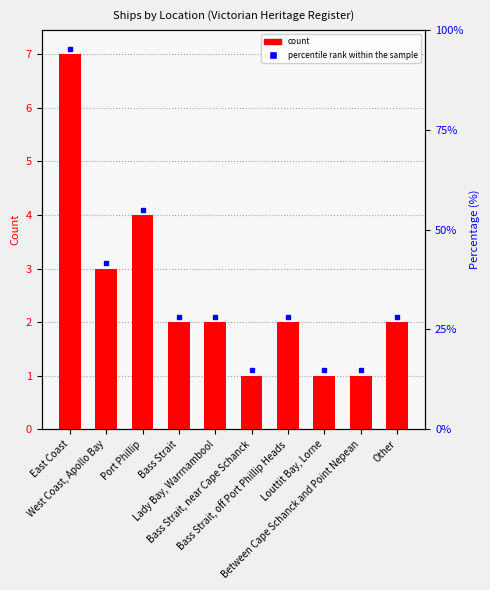

What is the maximum value shown in the chart?

7